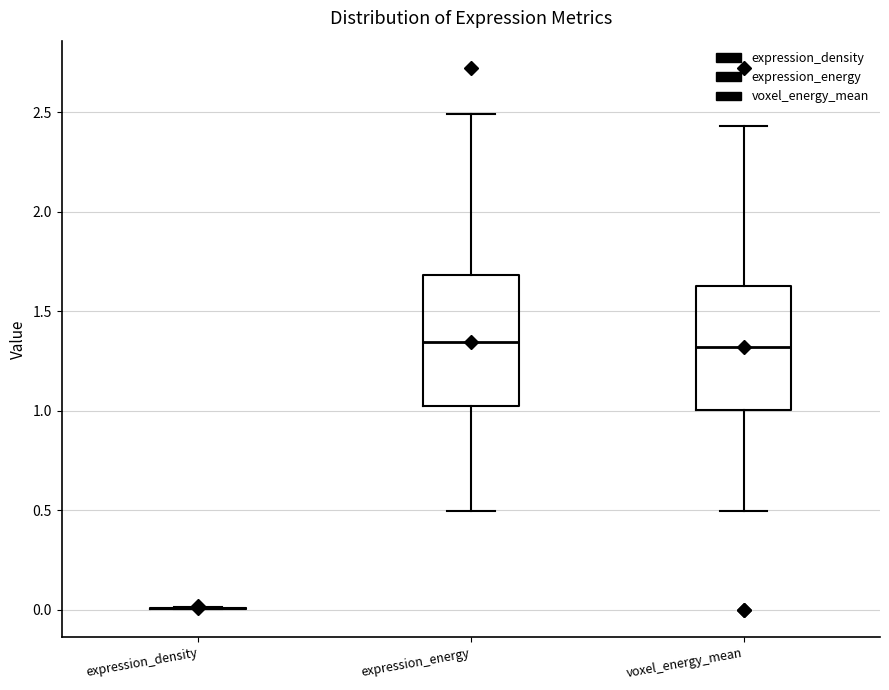

Reading left to right, transcribe this box plot: for each box, give where its median line is, the range the box spans, and where its two whiskers end, as read against the y-axis. The values are not printed on the chart, so give them approximately, as read against the axis.

expression_density: box collapsed to a line at 0.00, whiskers 0.00 to 0.00
expression_energy: median 1.35, box 1.00 to 1.70, whiskers 0.50 to 2.50
voxel_energy_mean: median 1.30, box 1.00 to 1.65, whiskers 0.50 to 2.45